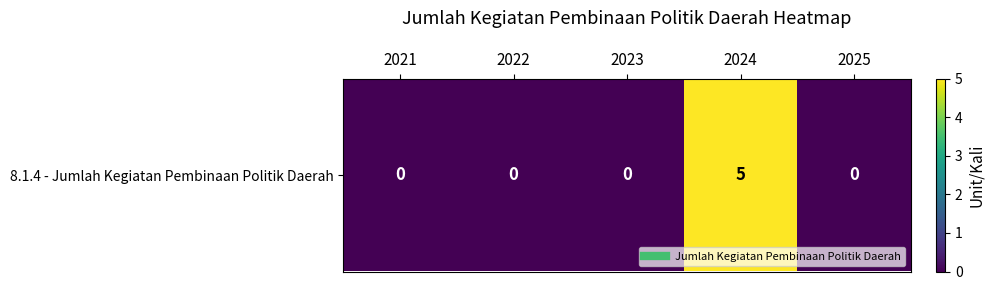

Rank the categories by value from highest to lowest.

2024, 2021, 2022, 2023, 2025